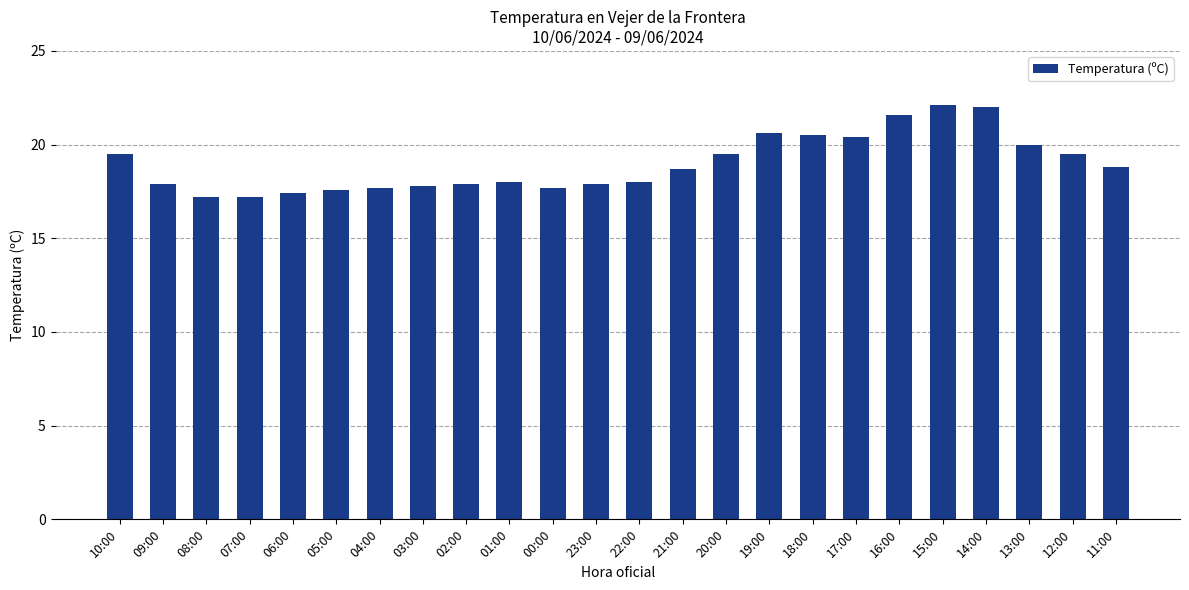

What is the smallest value displayed?

17.2